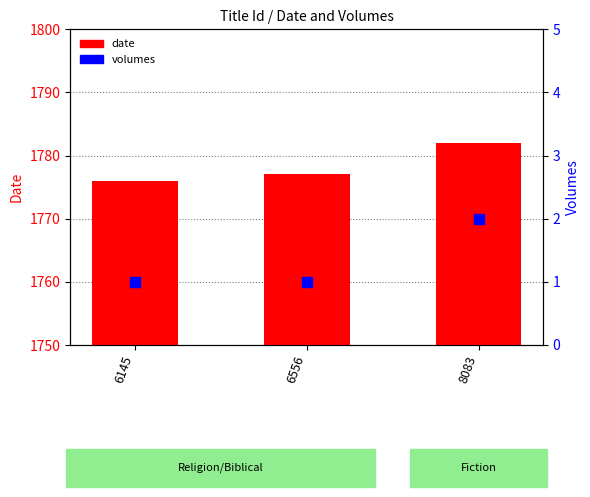

What is the total value across all series at 6145?

1777